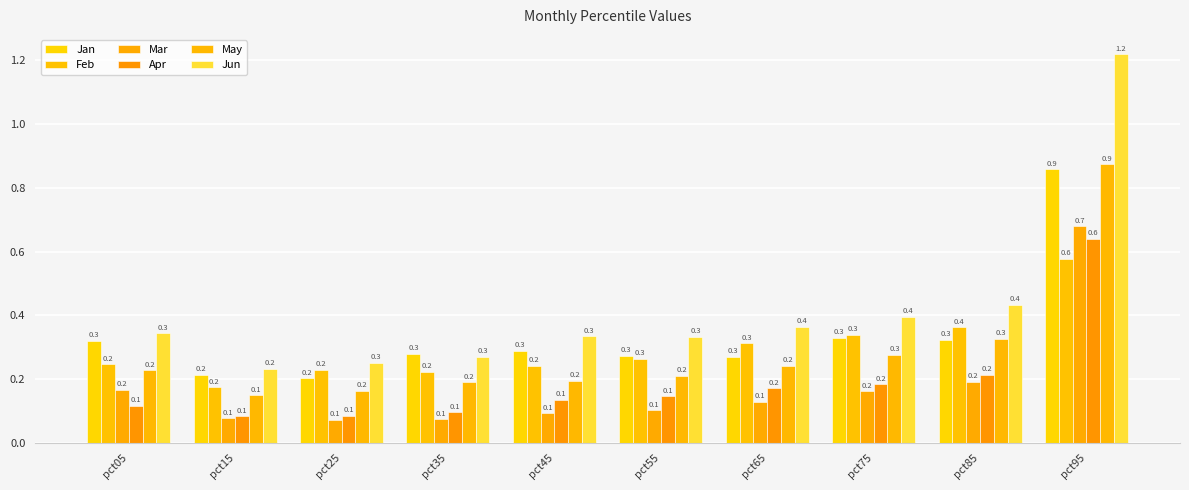

What is the difference between the maximum and minimum values in the Jan series?

0.7